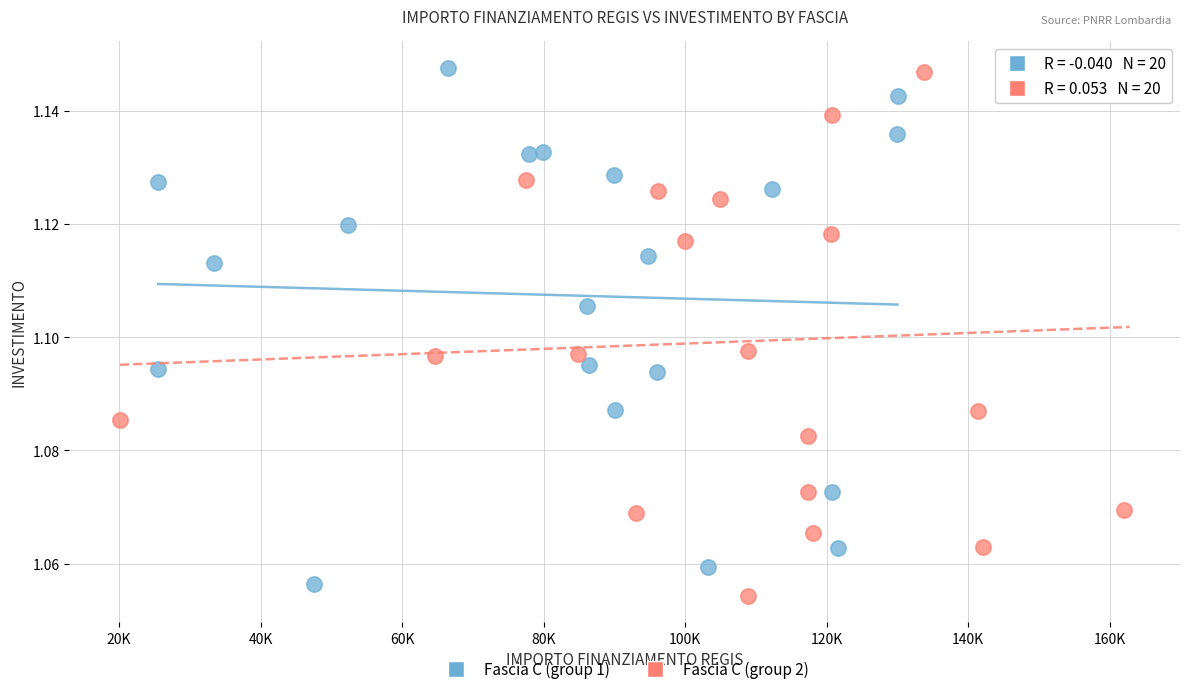

What are all the series names shown in the legend?

Fascia C (group 1), Fascia C (group 2)